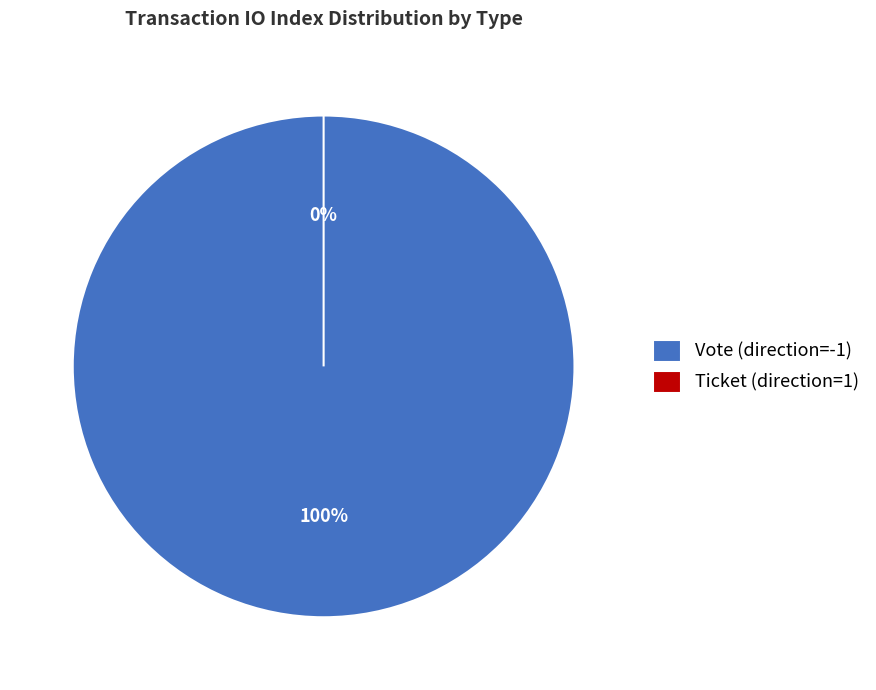

Does Vote (direction=-1) account for over 50% of the chart?

Yes